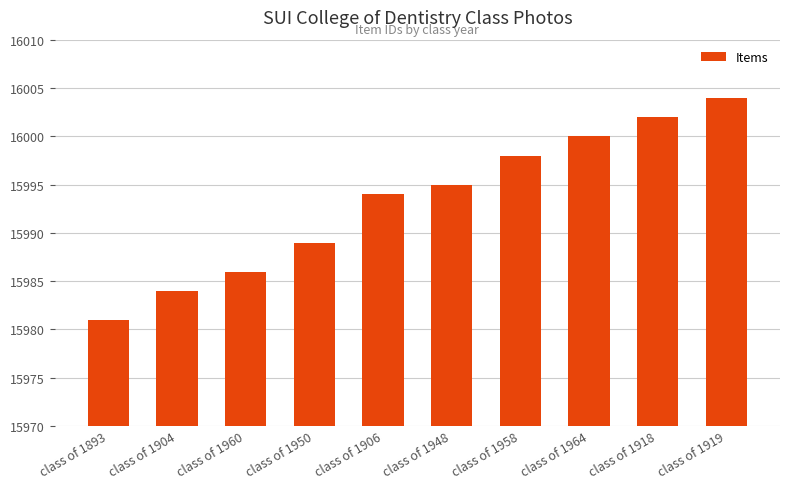

Which label corresponds to the largest value in the chart?

class of 1919